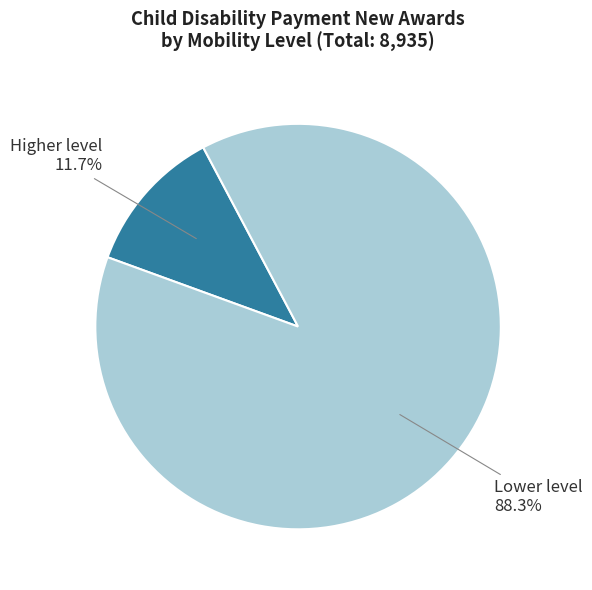

How many slices are in this pie chart?

2